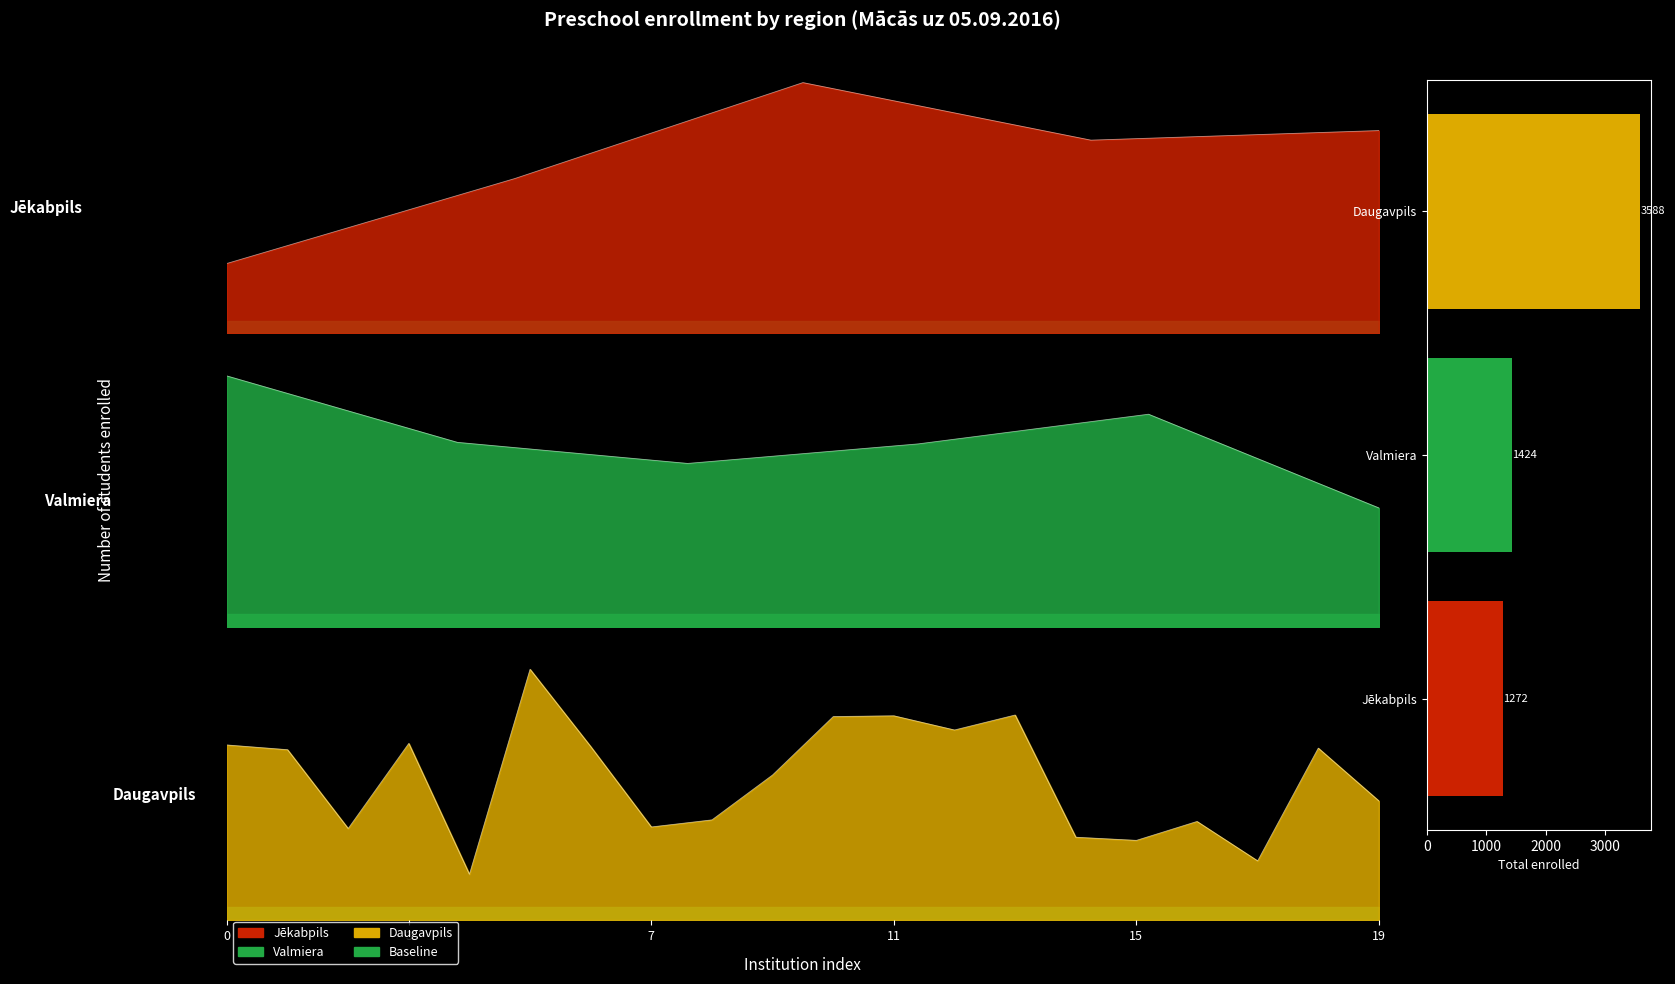

Where does the data first go above 1424?

Daugavpils